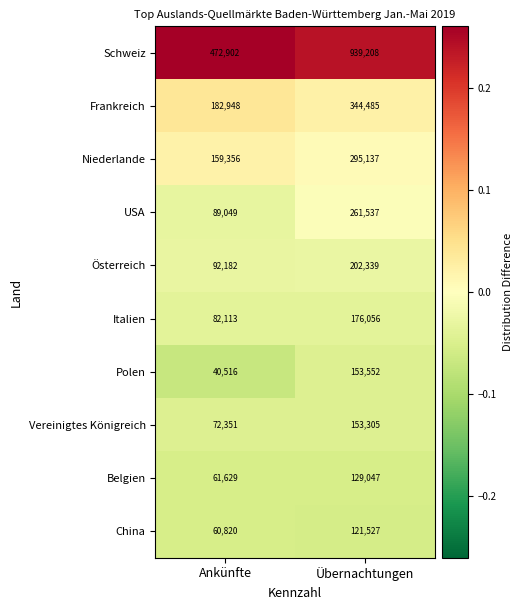

What is the approximate value of Schweiz at Ankünfte?

472902